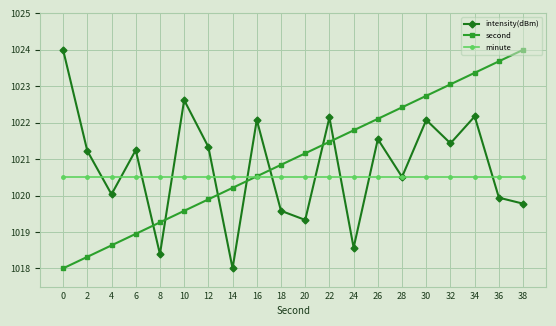

What value does the second series have at 6?

1018.9